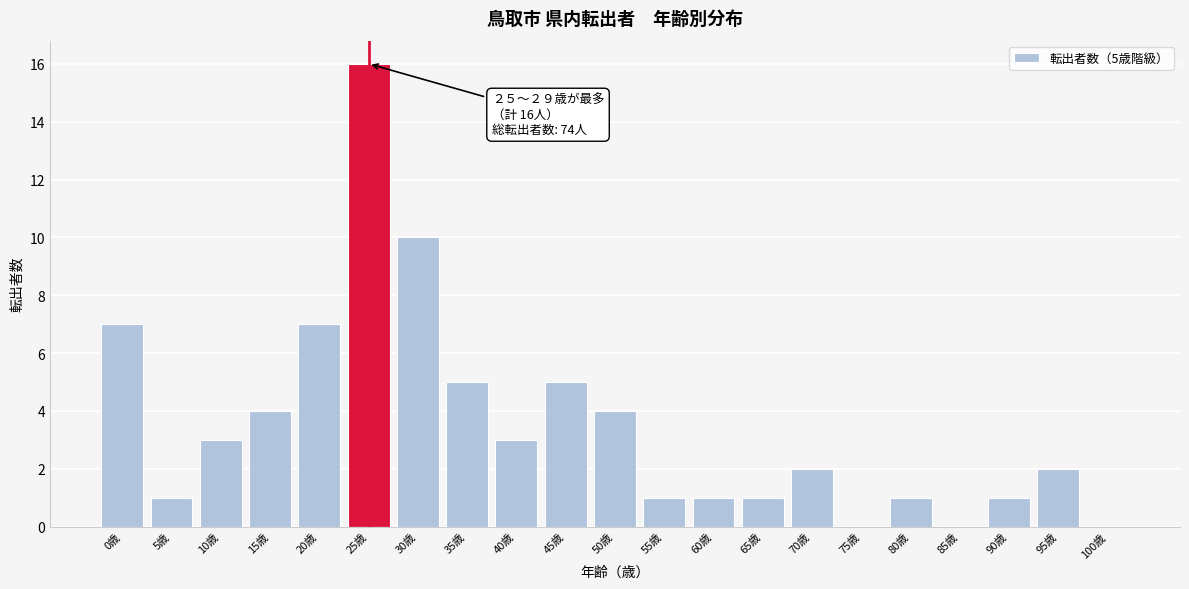

Reading left to right, extract all data points from this chart.

0歳=7	5歳=1	10歳=3	15歳=4	20歳=7	25歳=16	30歳=10	35歳=5	40歳=3	45歳=5	50歳=4	55歳=1	60歳=1	65歳=1	70歳=2	75歳=0	80歳=1	85歳=0	90歳=1	95歳=2	100歳=0